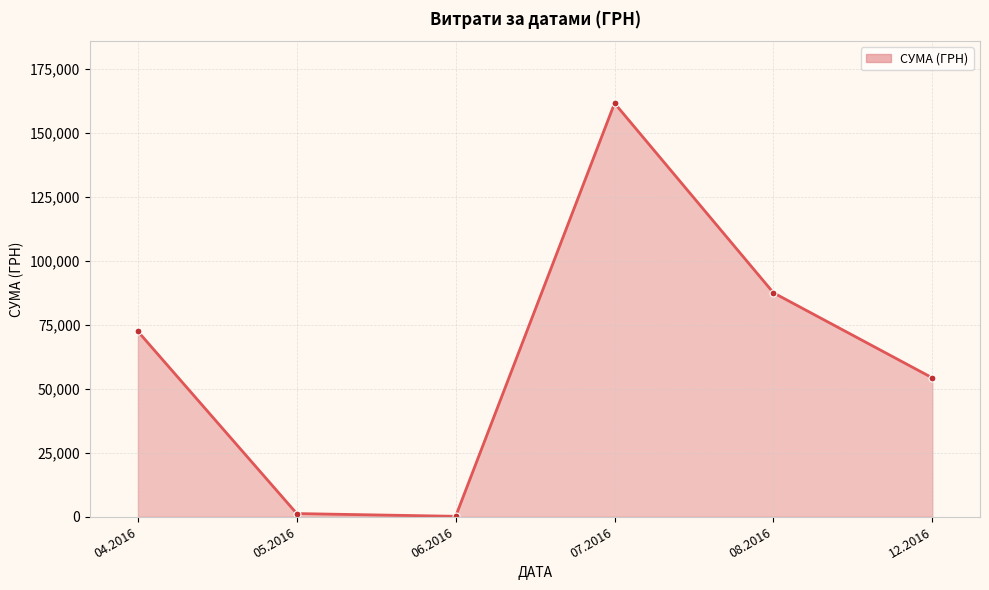

What is the difference between the second highest and minimum values?

87293.1